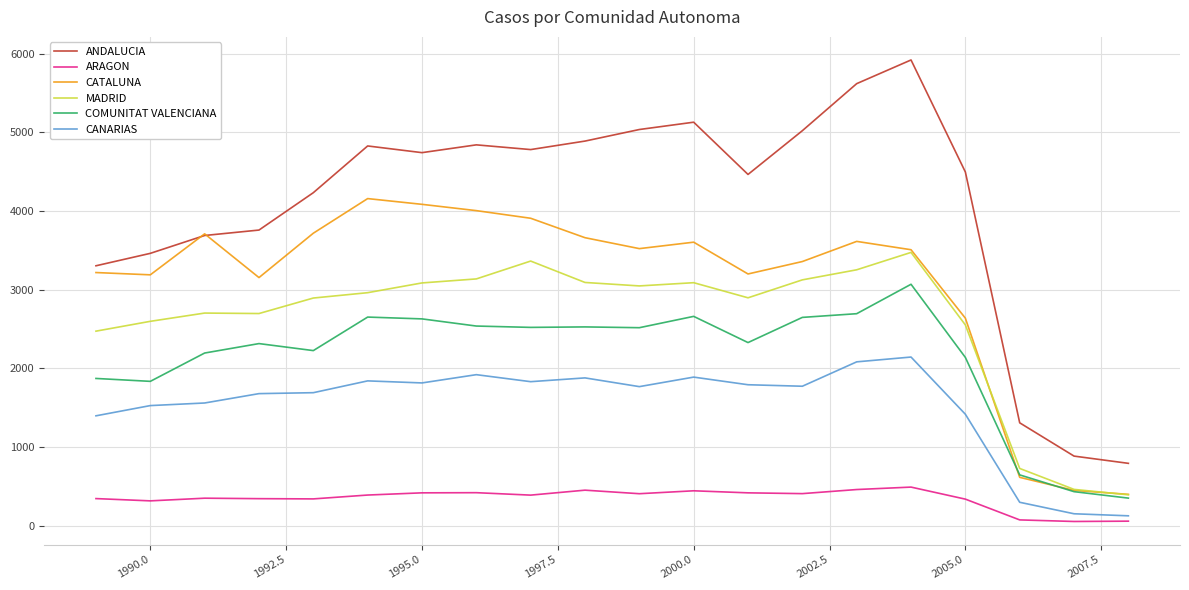

Which series has the largest total across all categories?

ANDALUCIA